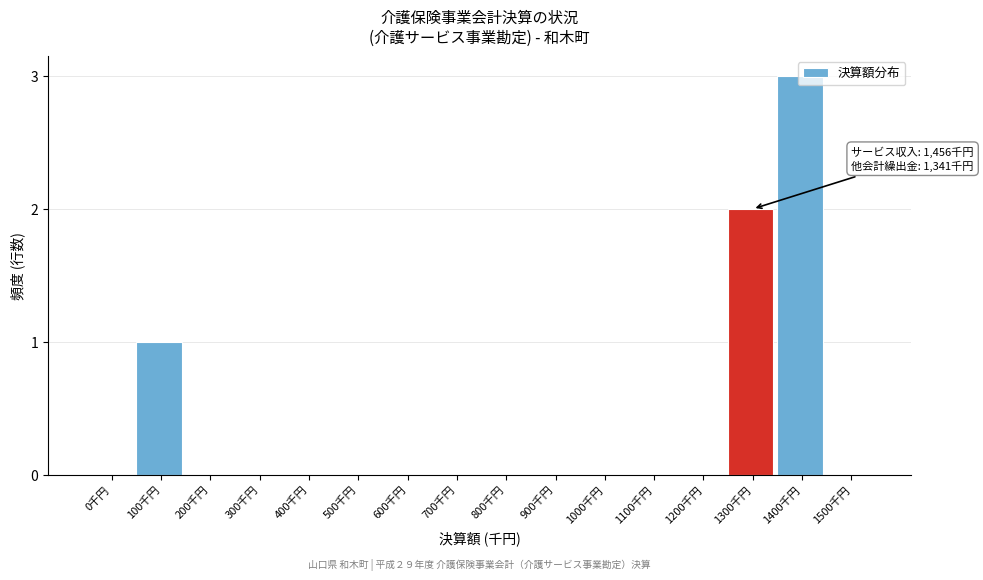

Which has a higher value, 1400千円 or 400千円?

1400千円